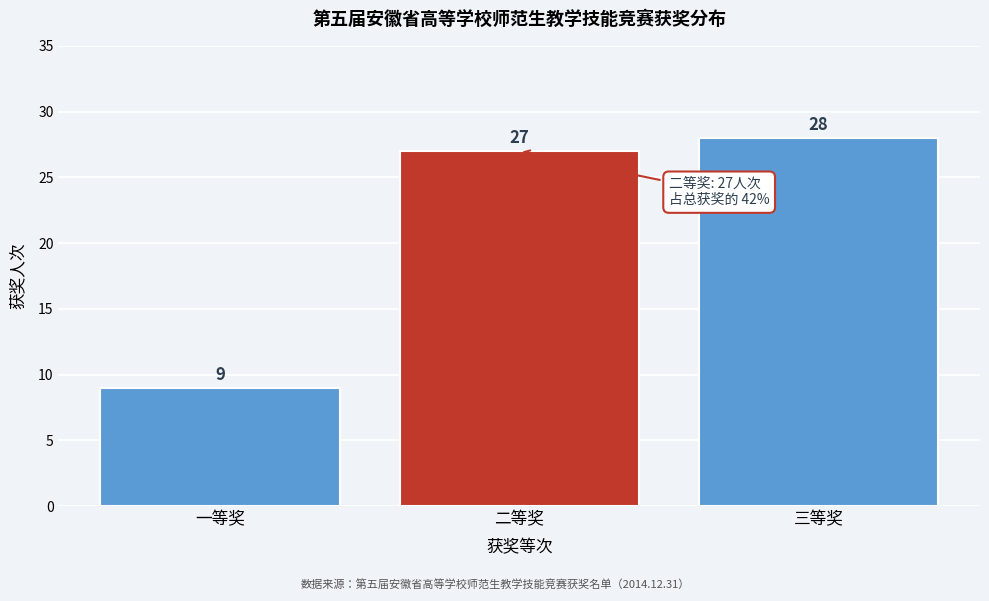

Reading left to right, transcribe all the data shown in this chart.

一等奖=9	二等奖=27	三等奖=28